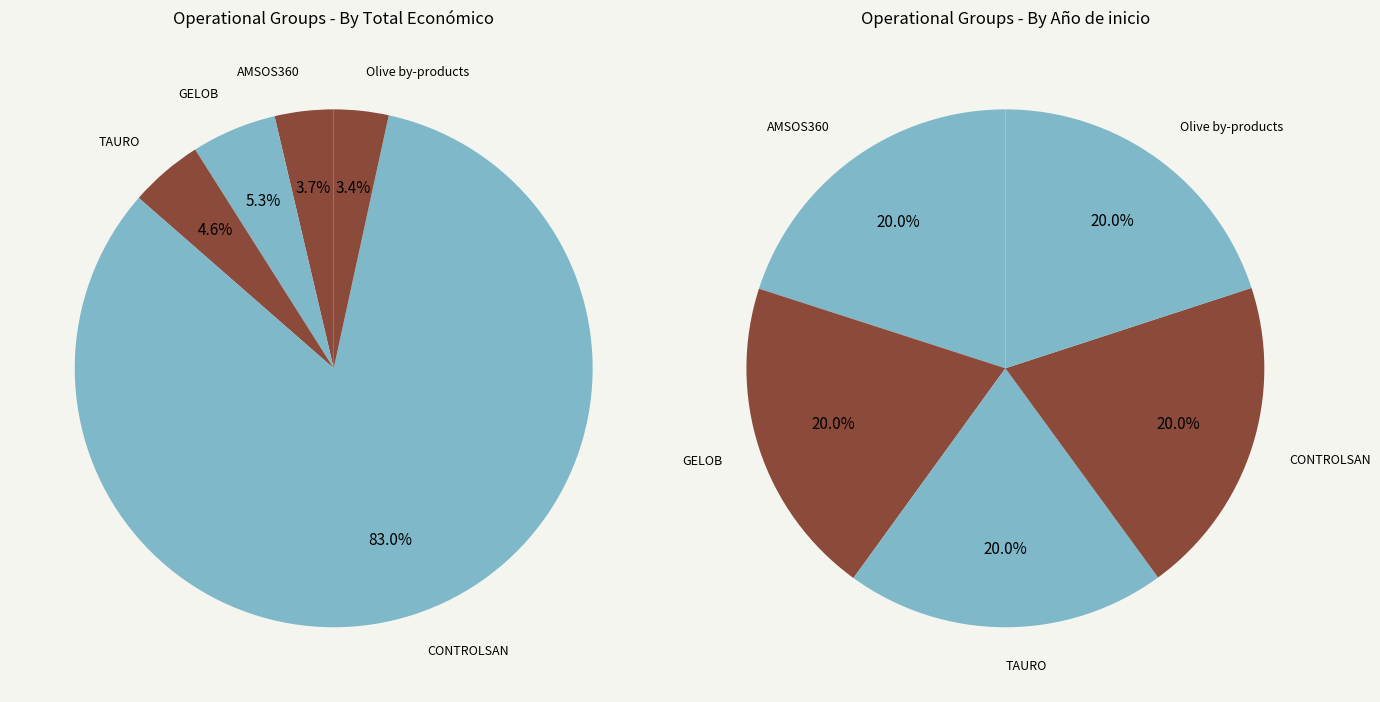

What percentage do CONTROLSAN and GELOB together represent?

40.0%